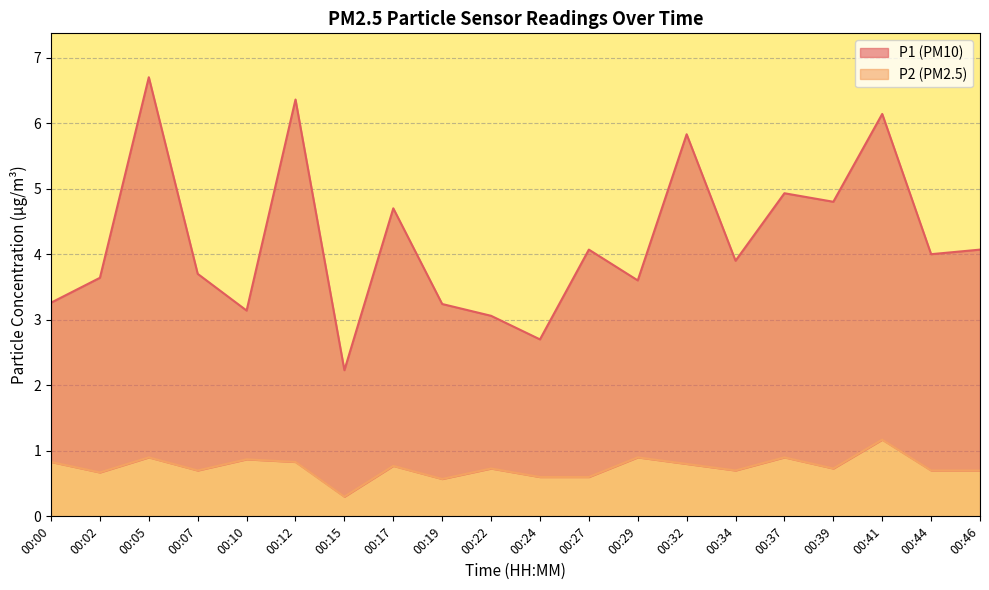

The value of P2 at 00:22 is 0.7. True or false?

True